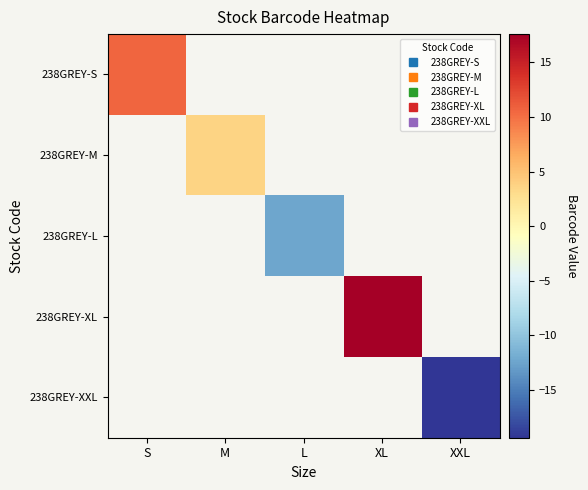

Is the value of 238GREY-XXL at XXL greater than the value of 238GREY-S at S?

No